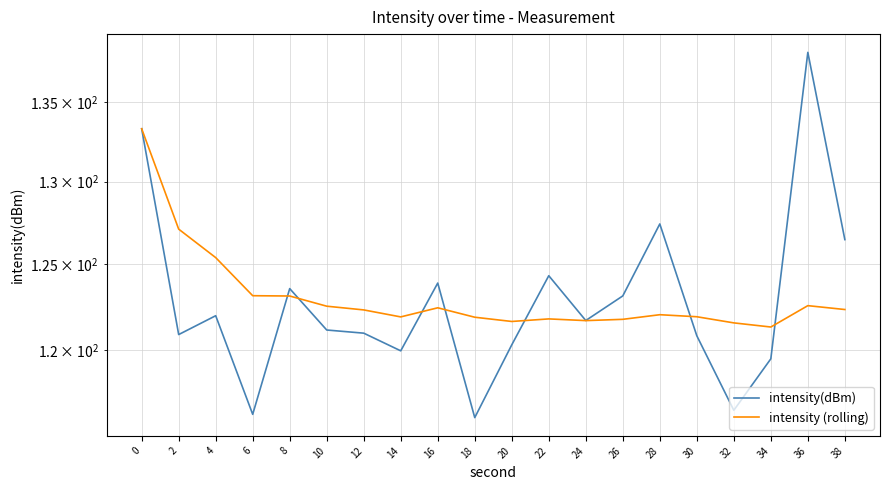

What is the difference between the intensity (rolling) values at 16 and 12?

0.1